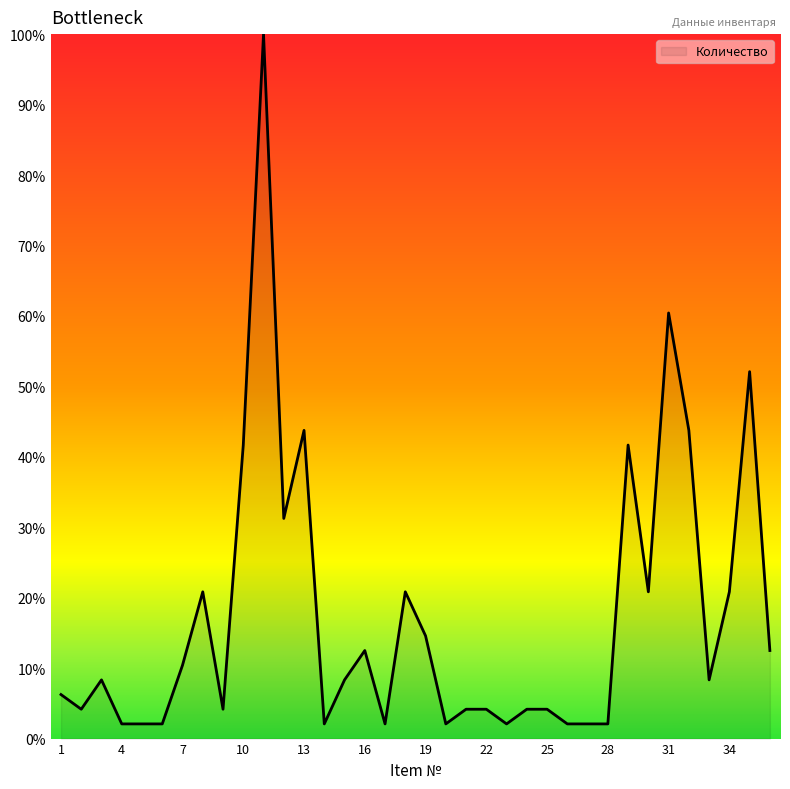

How many lines are shown in the chart?

1